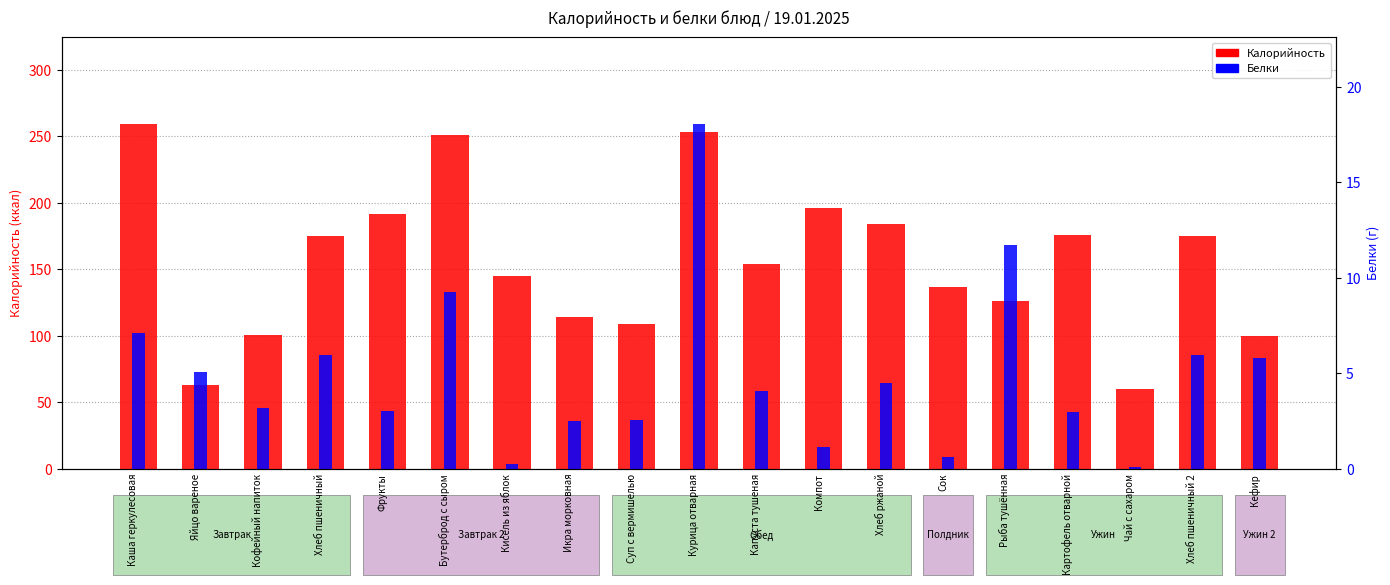

What is the sum of the Белки values at Хлеб ржаной and Сок?

5.1